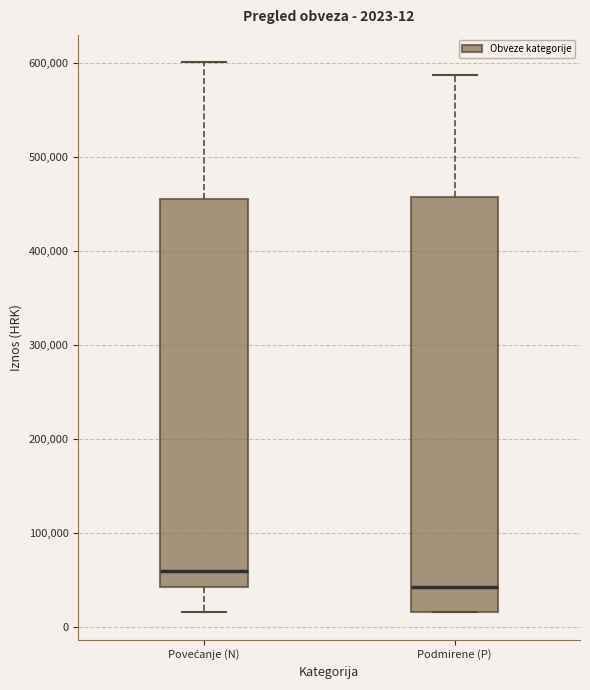

Which box has the lowest median line?

Podmirene (P)